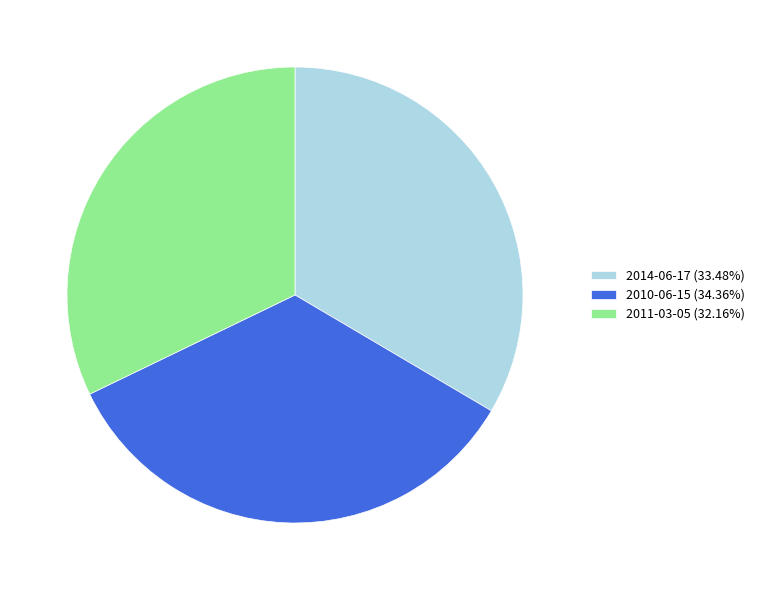

Combined, do 2010-06-15 and 2014-06-17 account for over 50%?

Yes